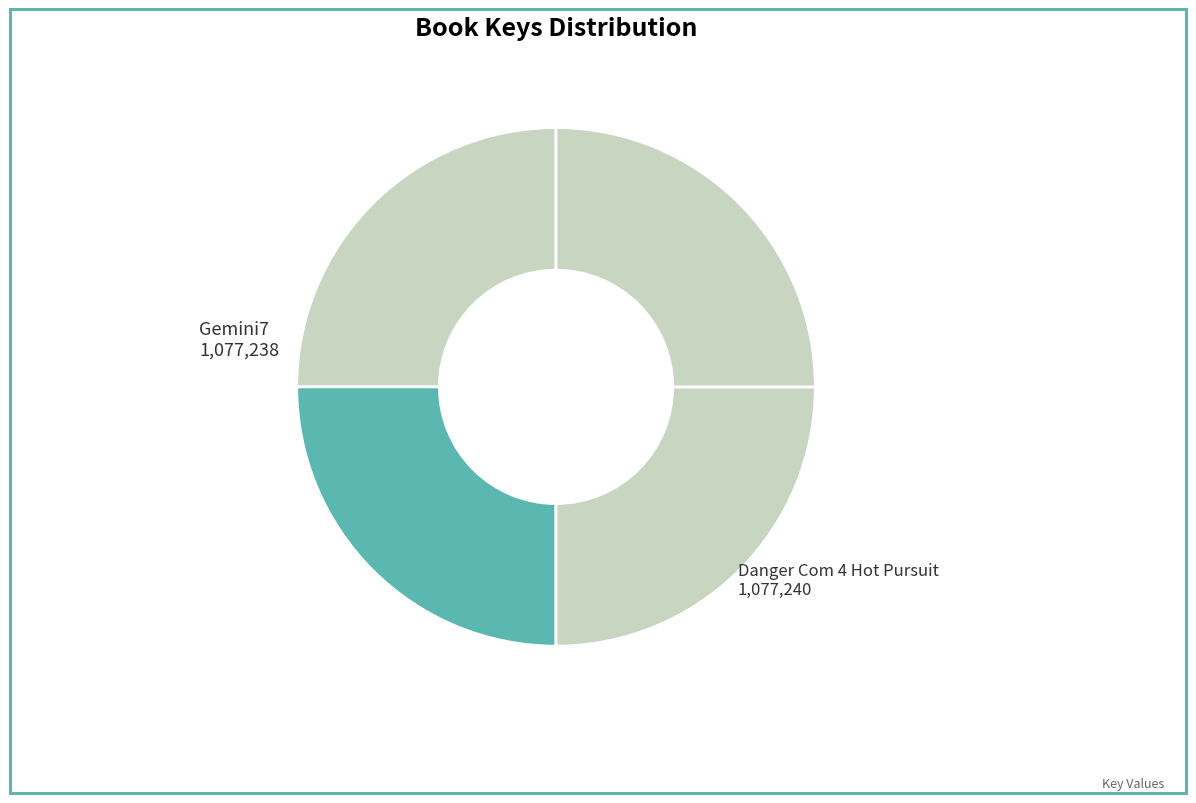

Does any single category account for the majority?

No